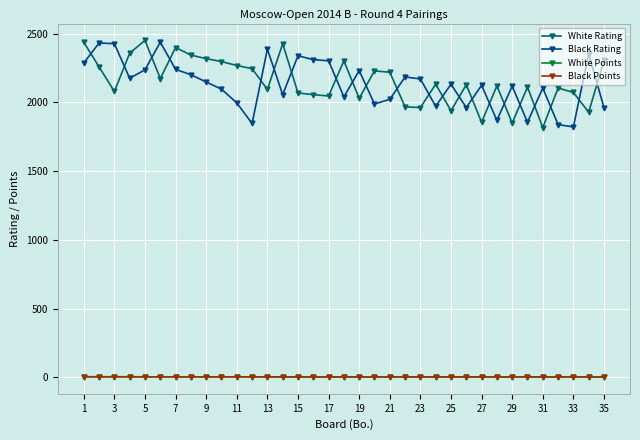

How many data points does each series have?

35